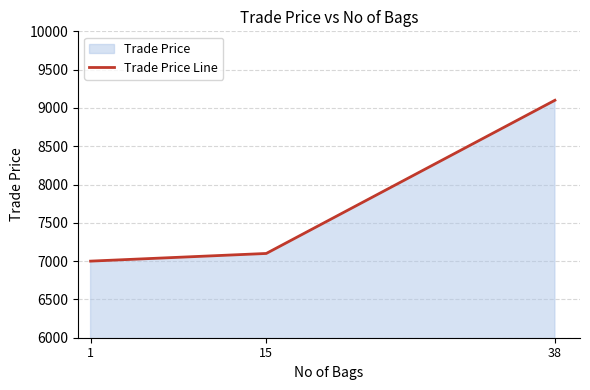

The chart shows a value of 9100 at 38. True or false?

True